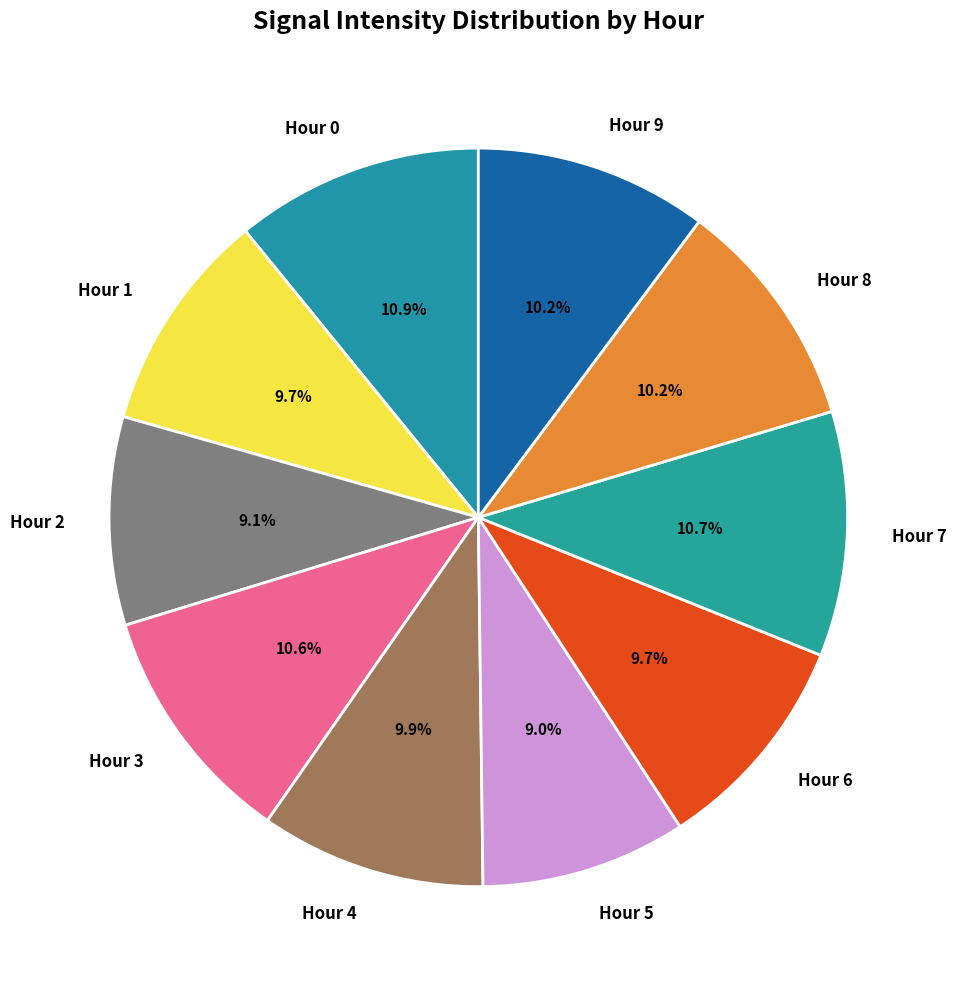

Is there any slice that represents more than half of the pie?

No